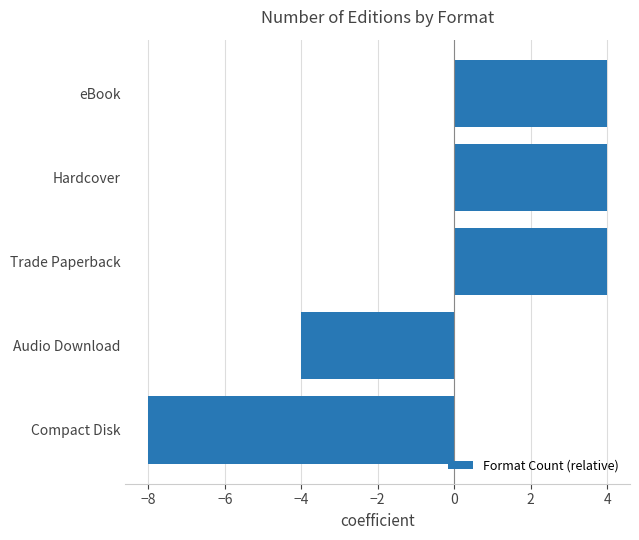

What is the difference between the second highest and second lowest values?

8